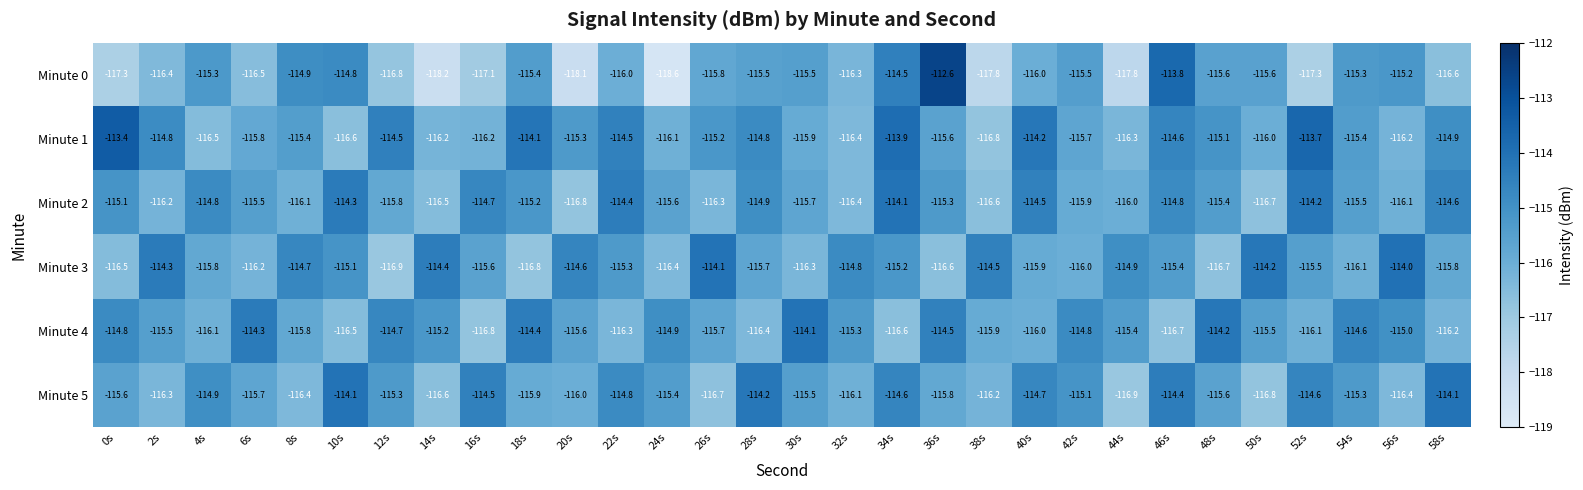

Rank the series at 56s from highest to lowest value.

Minute 3, Minute 4, Minute 0, Minute 2, Minute 1, Minute 5